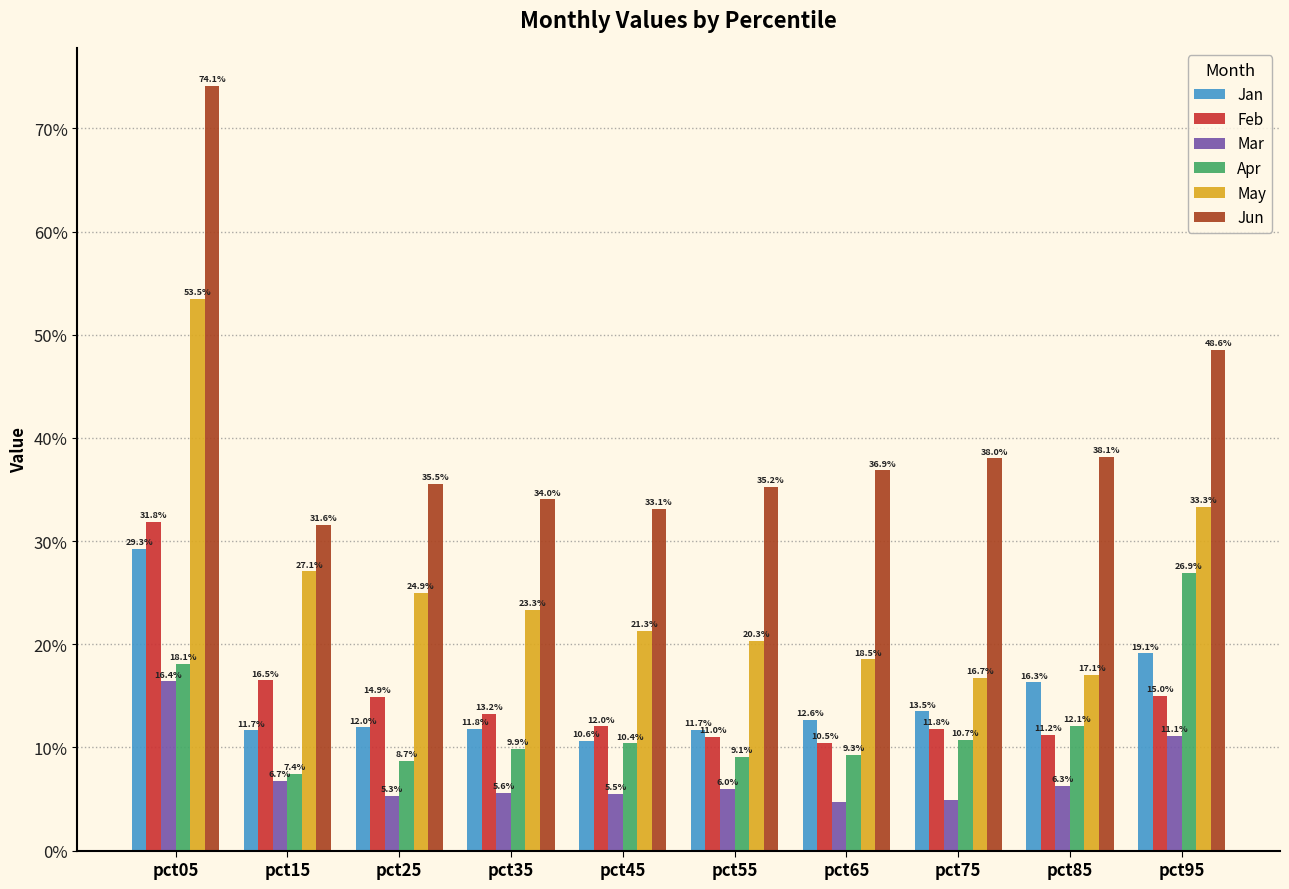

What is the highest value of the Mar series?

0.2